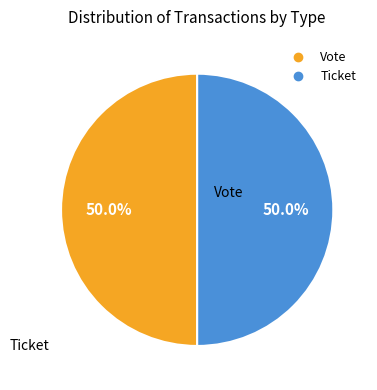

Approximately how many times larger is the value at Vote compared to Ticket?

1.0